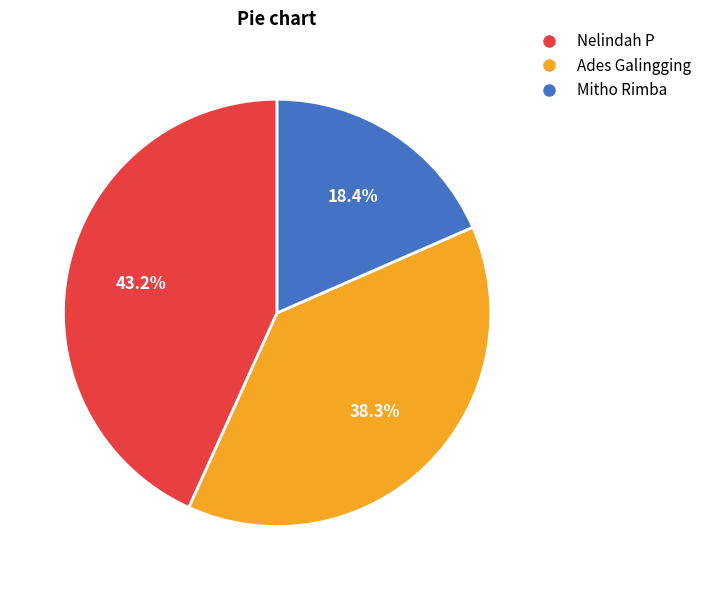

How many segments does this pie chart have?

3